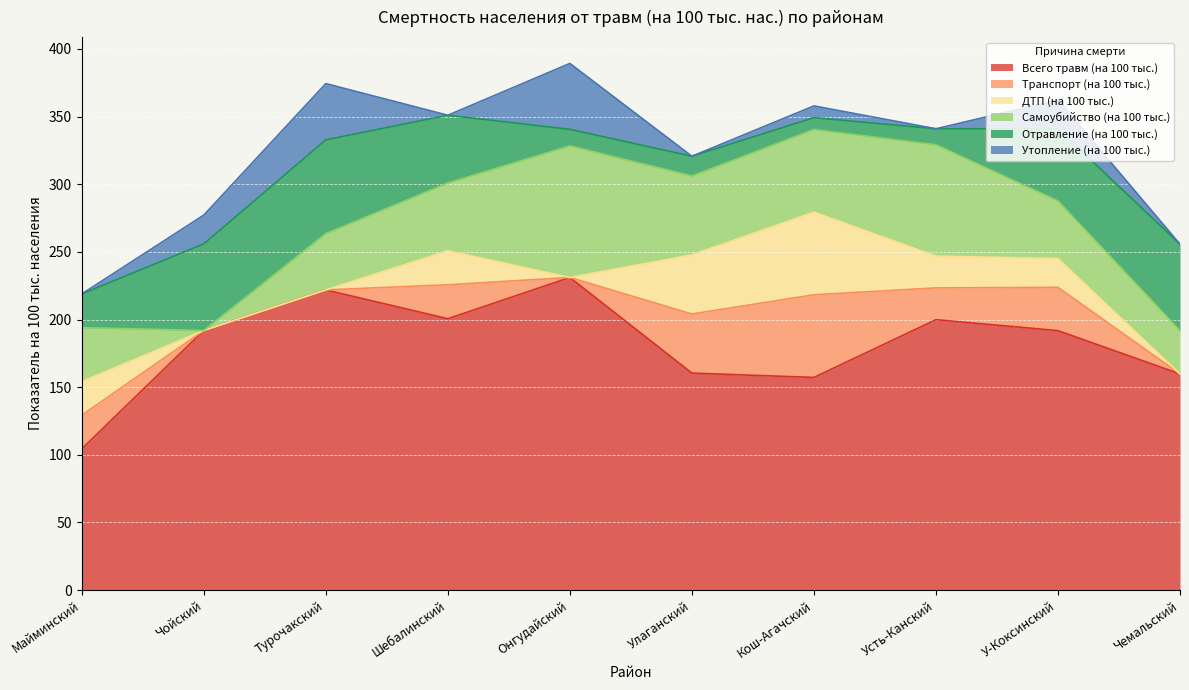

Which series has the largest range (max minus min)?

Всего травм (на 100 тыс.)